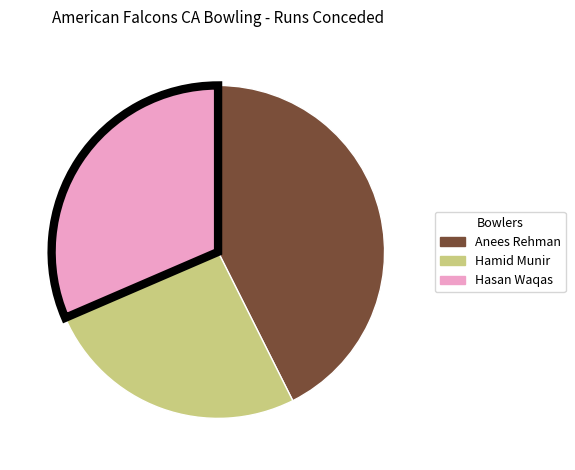

Is there a majority slice in this chart?

No